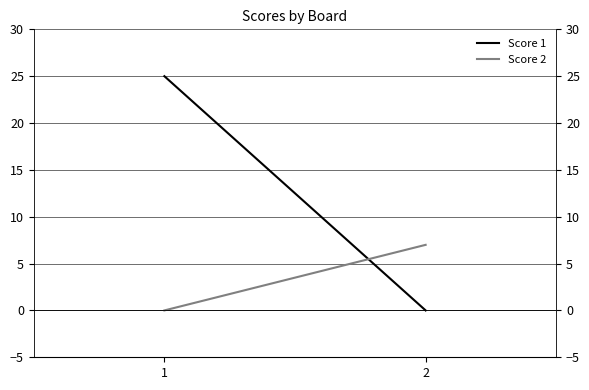

Which has a higher value, 1 or 2?

1